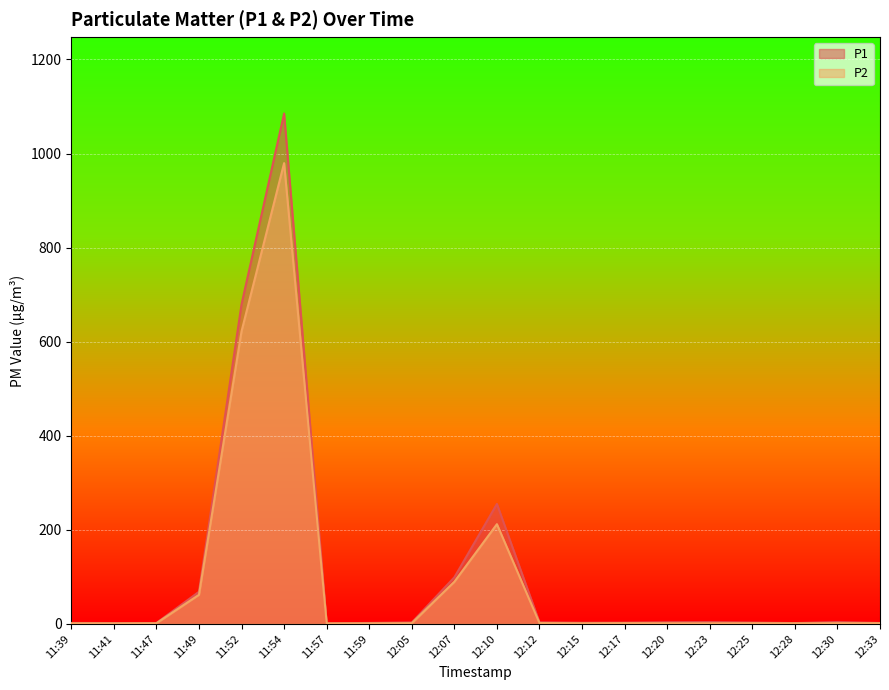

True or false: P2 has more than 1 interior local peaks.

True